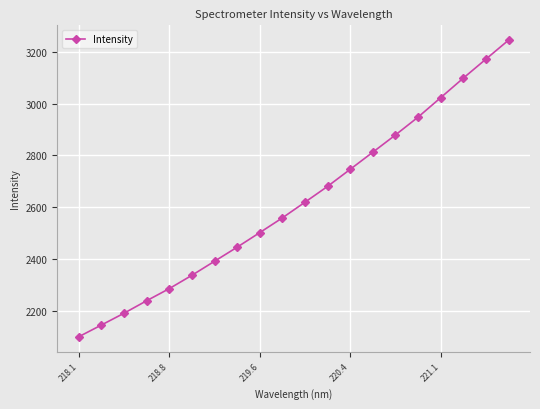

What is the difference between the maximum and minimum values?

1145.4